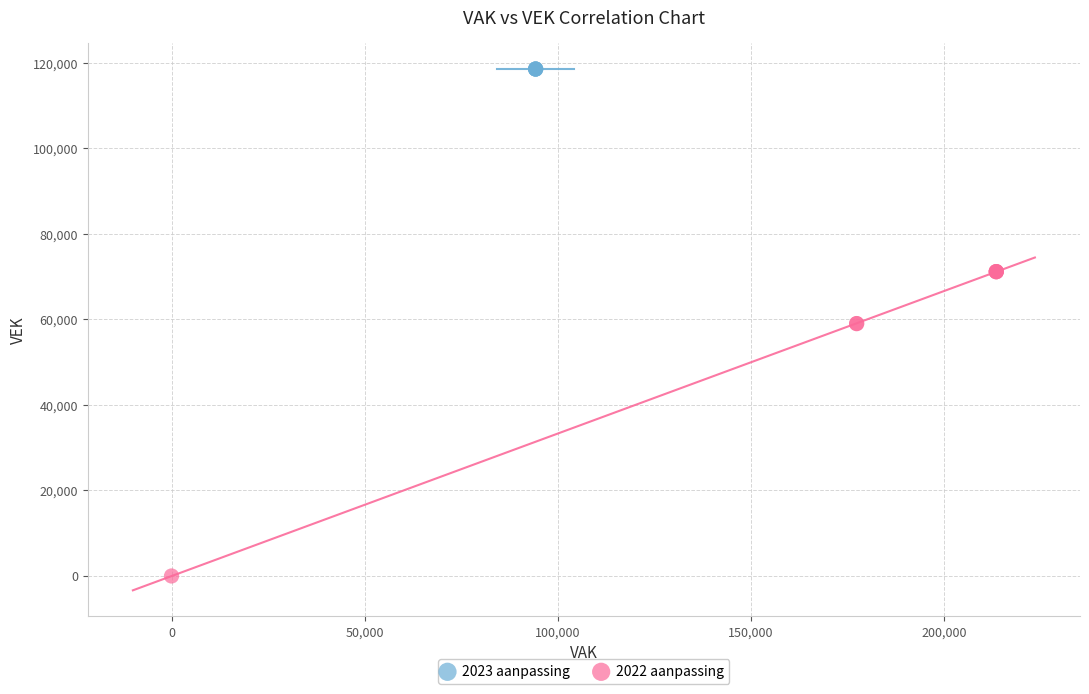

Which series reaches the minimum Y coordinate?

2022 aanpassing